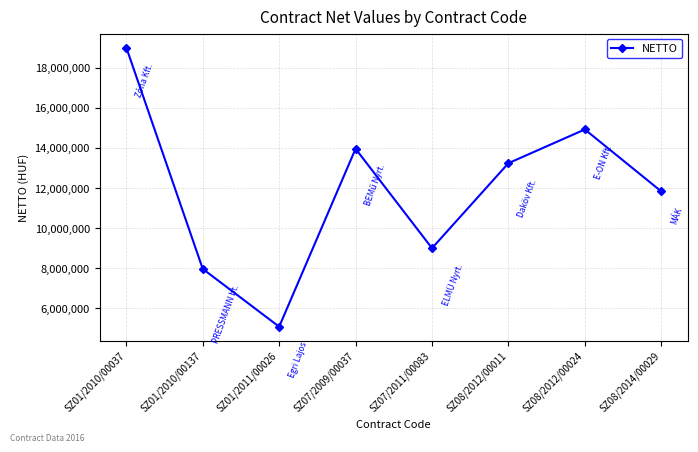

Where is the data nearest to the value 12043400?

SZ08/2014/00029